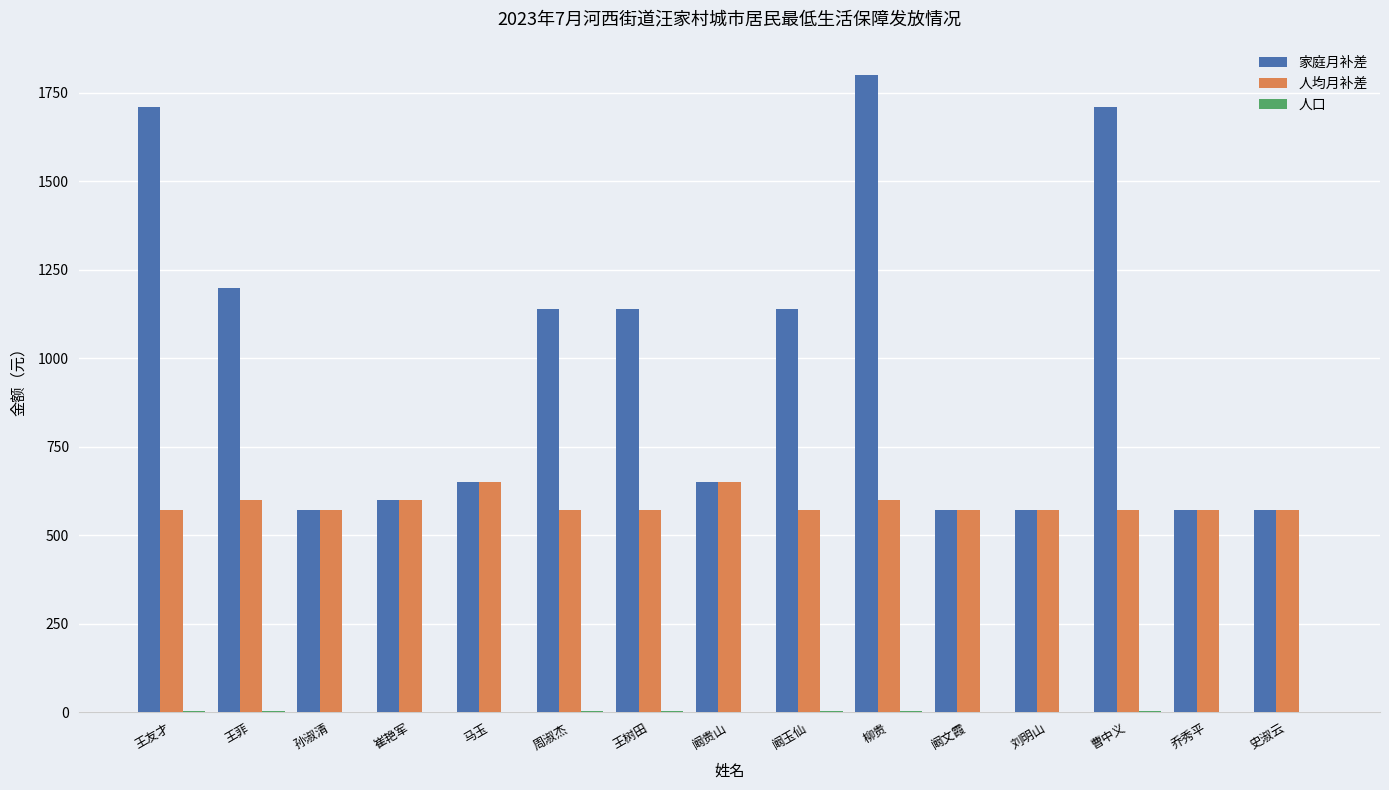

What is the highest value of the 家庭月补差 series?

1800